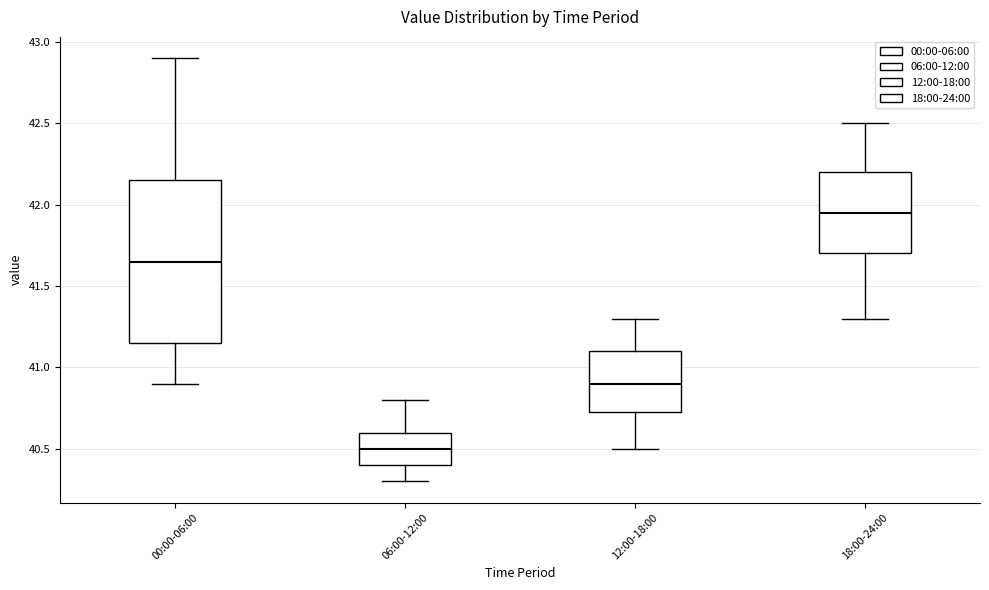

Comparing the boxes themselves (not the whiskers), which one is the tallest?

00:00-06:00